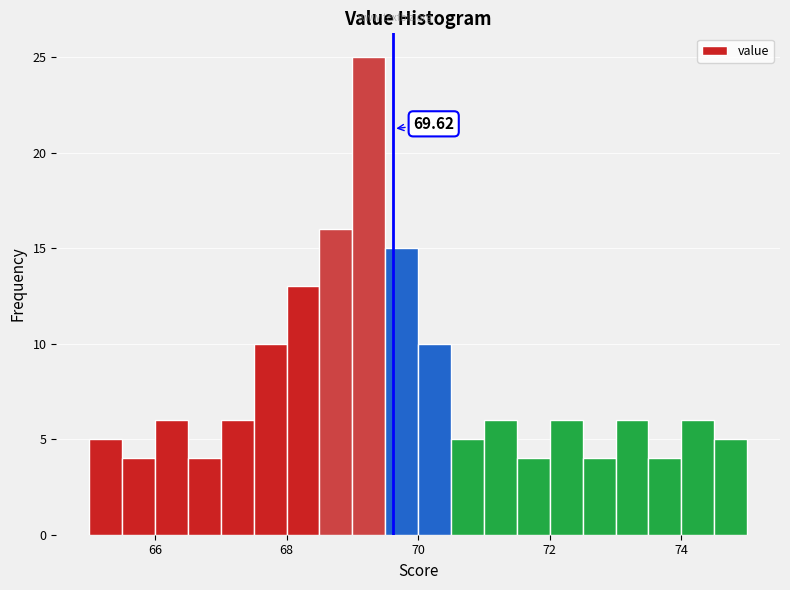

Read against the x-axis, roughly where is the centre of the tallest bar?

69.2